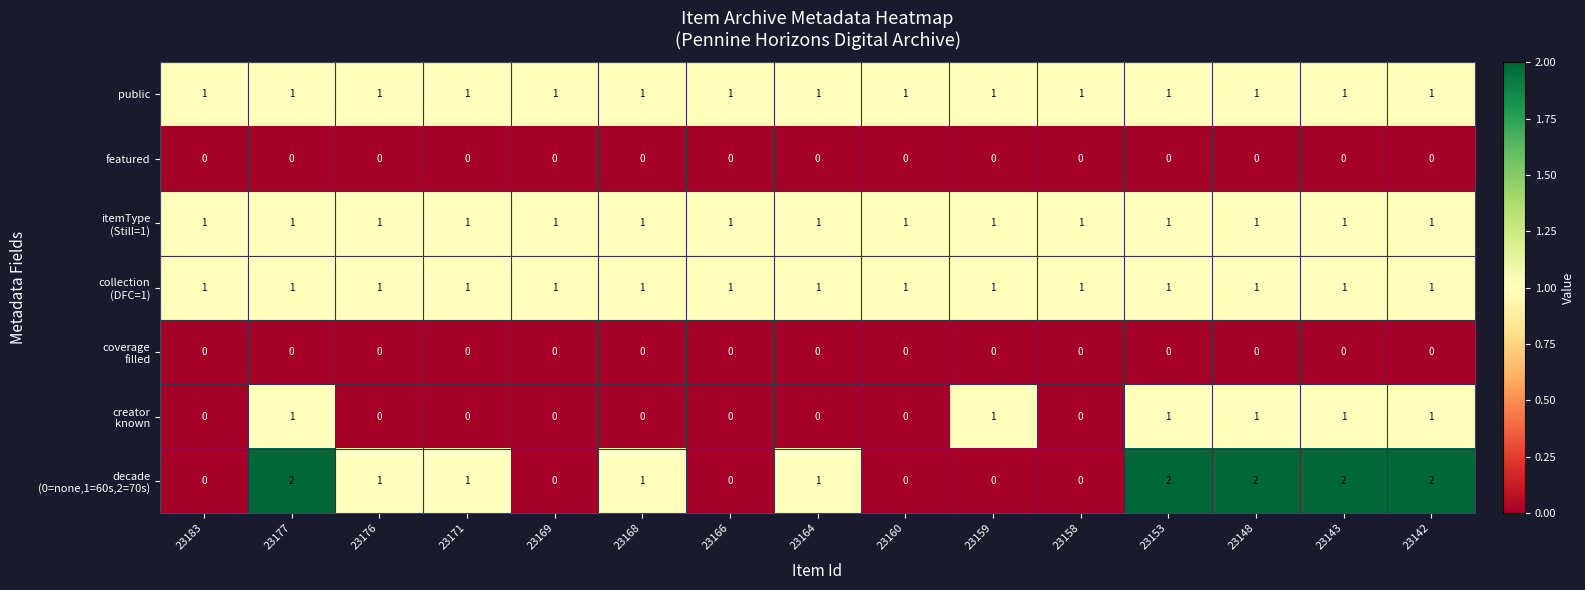

At how many categories does at least one series exceed 0?

15